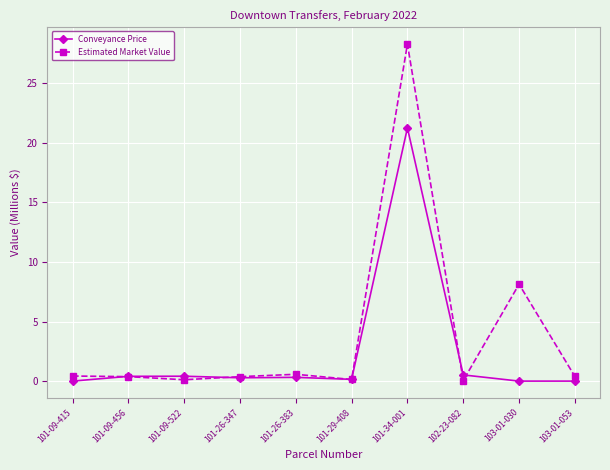

Which series has the largest total across all categories?

Estimated Market Value